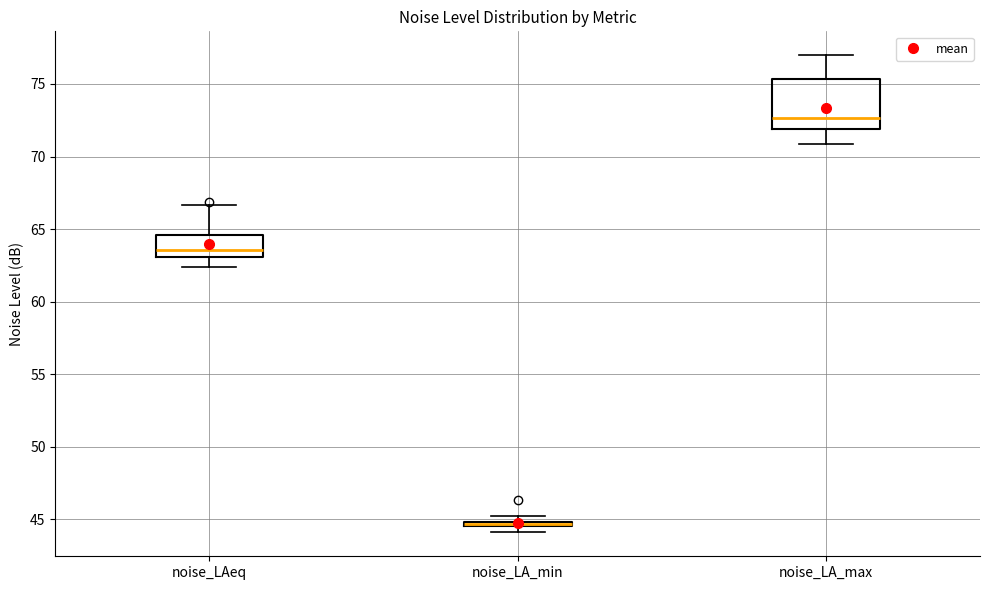

Where is the lower edge of the box for noise_LA_min on the y-axis? The values are not printed on the chart, so give them approximately, as read against the axis.

44.5